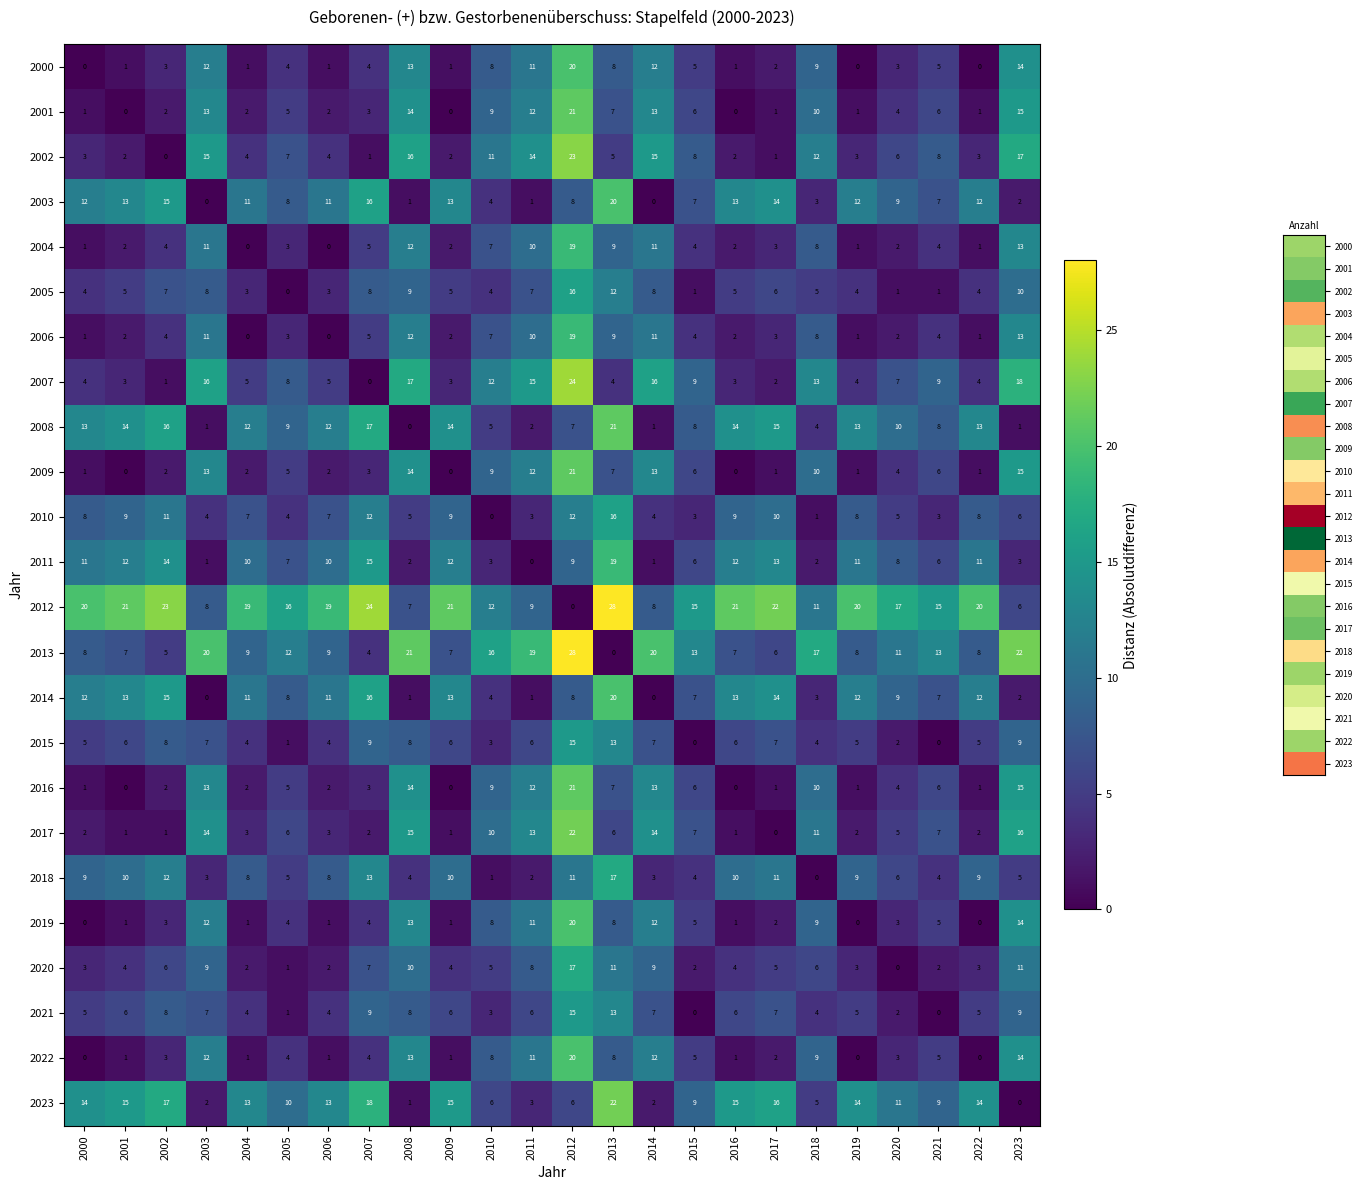

What is the greatest value displayed?

28